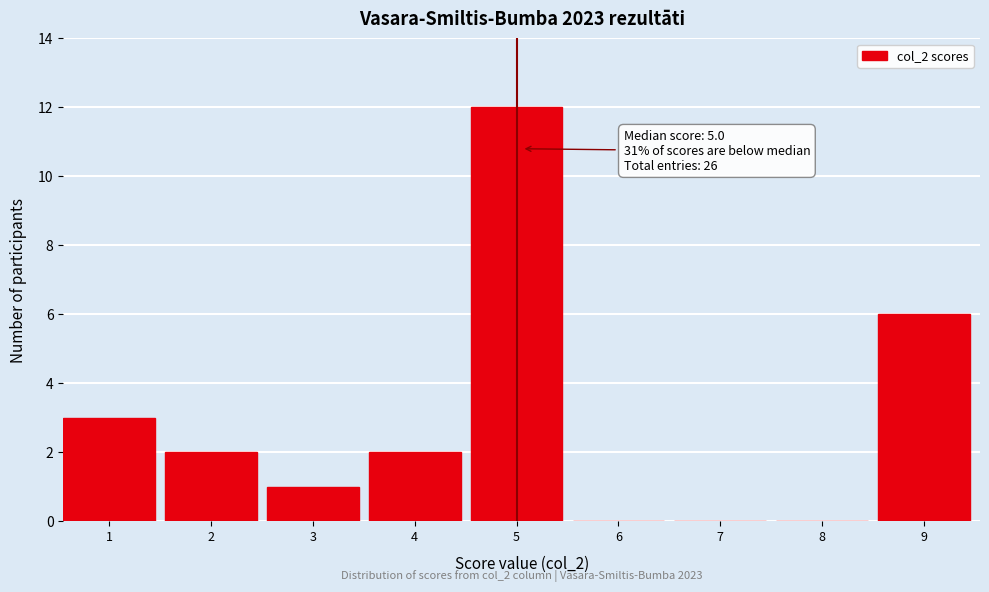

Reading right to left, transcribe all the data shown in this chart.

9=6	8=0	7=0	6=0	5=12	4=2	3=1	2=2	1=3